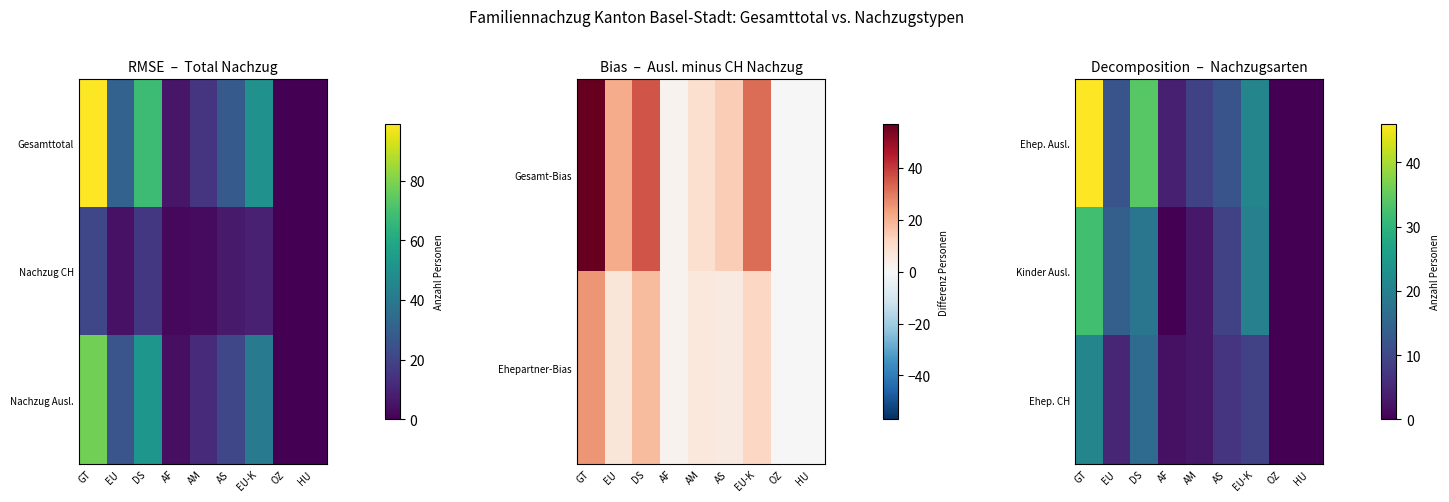

Which has a higher value, AM or EU?

EU